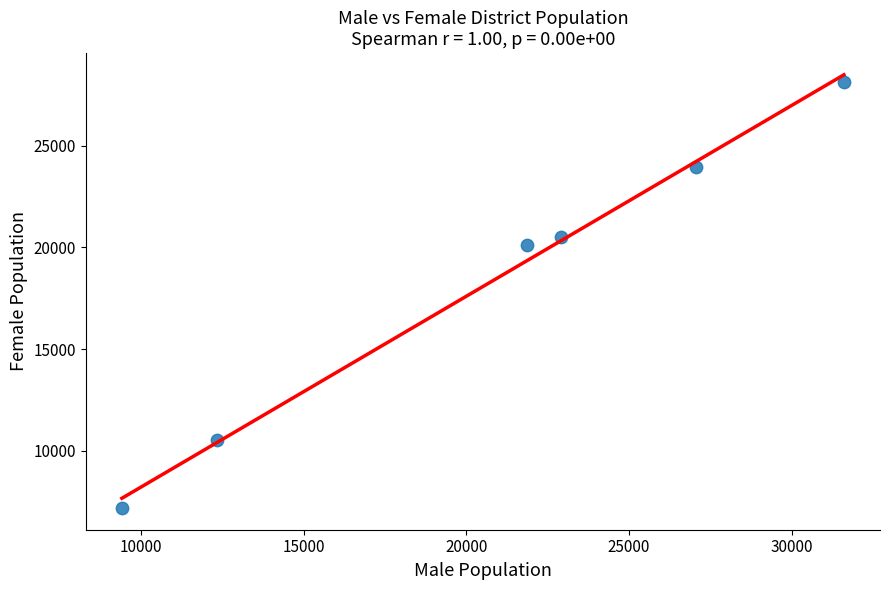

What is the range of X values (max minus min)?

22200